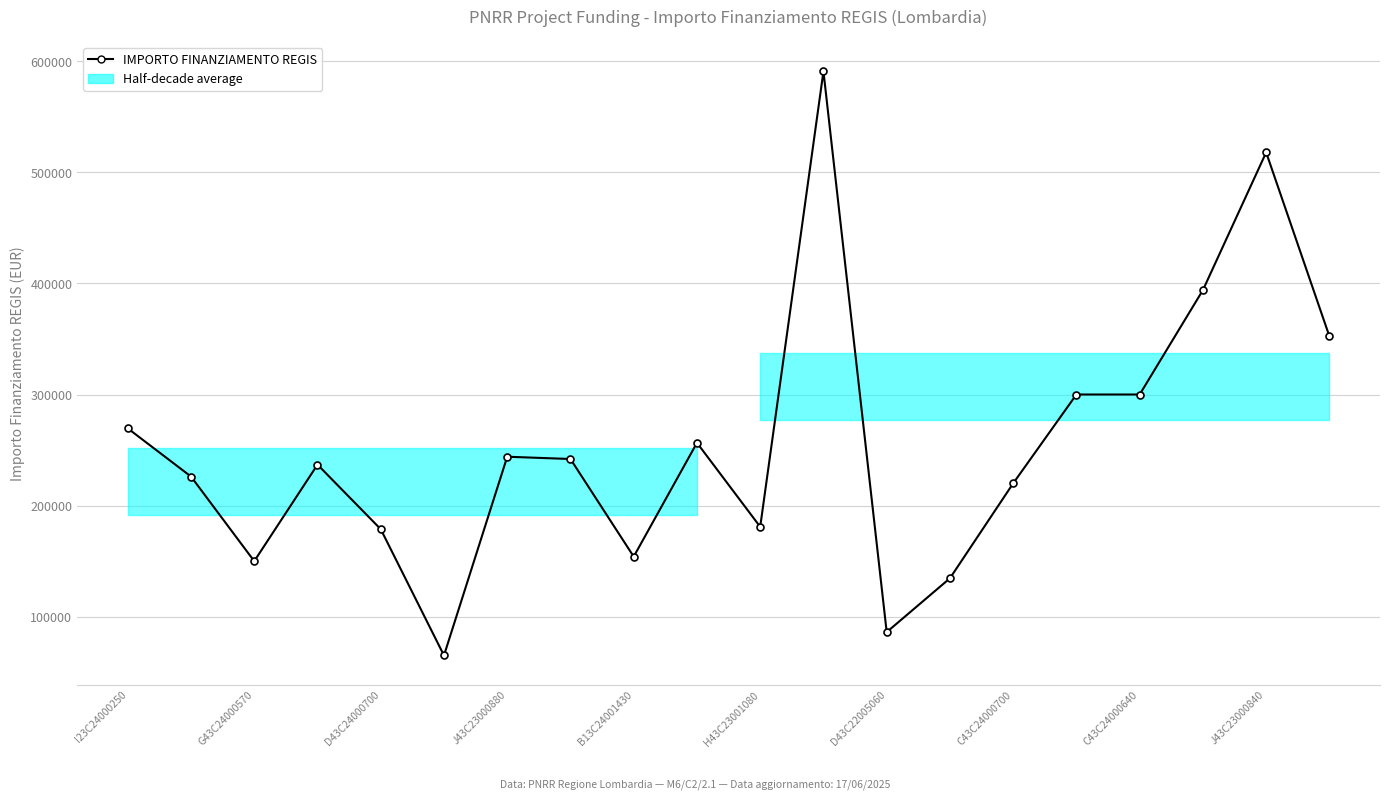

True or false: the data has more than 2 interior local peaks.

True